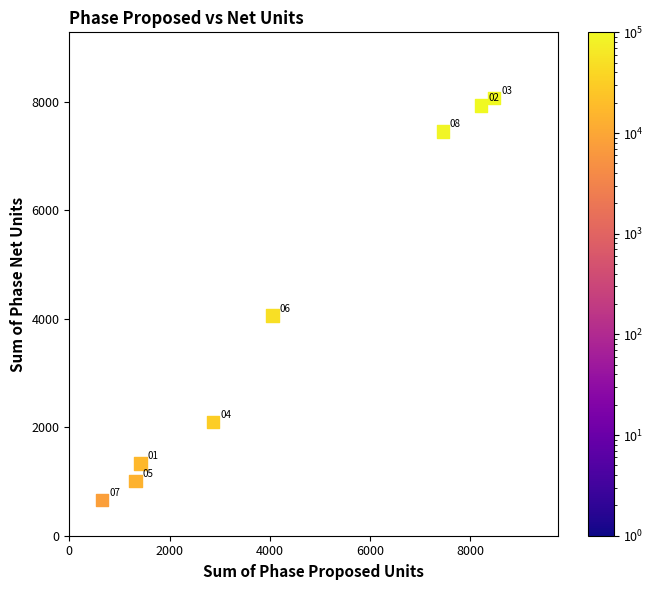

What Y value in the scatter plot is closest to 4363?

4056